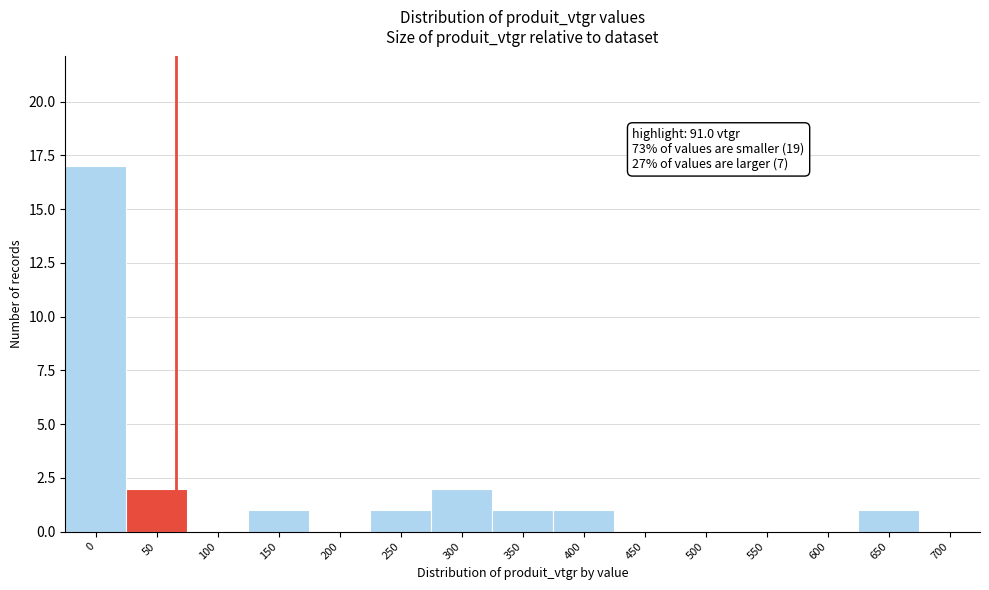

Reading right to left, what are all the values shown in this chart?

700=0	650=1	600=0	550=0	500=0	450=0	400=1	350=1	300=2	250=1	200=0	150=1	100=0	50=2	0=17